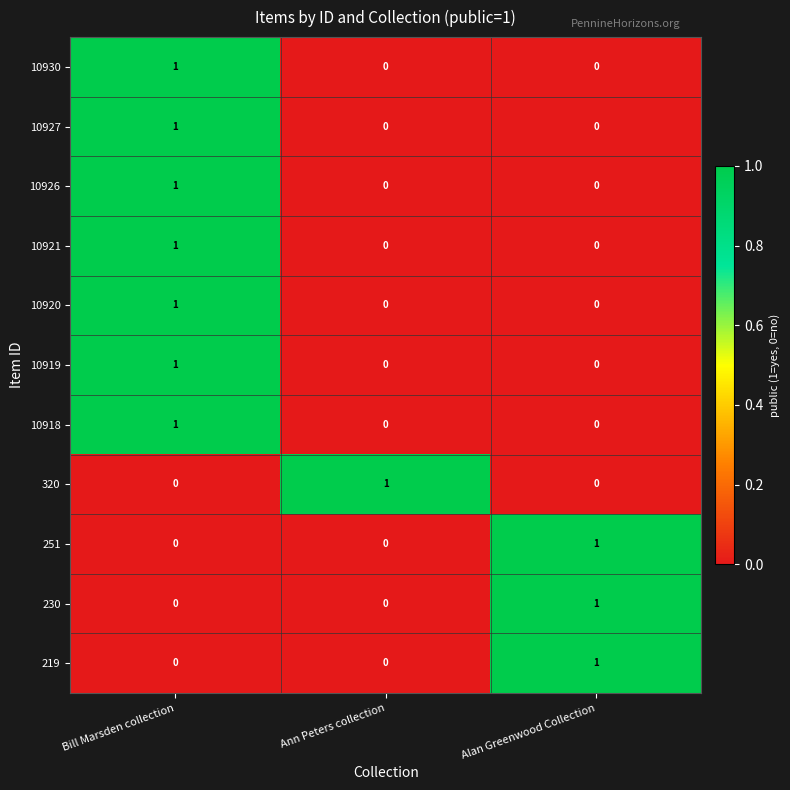

True or false: 10921 has a value of 0 at Alan Greenwood Collection.

True